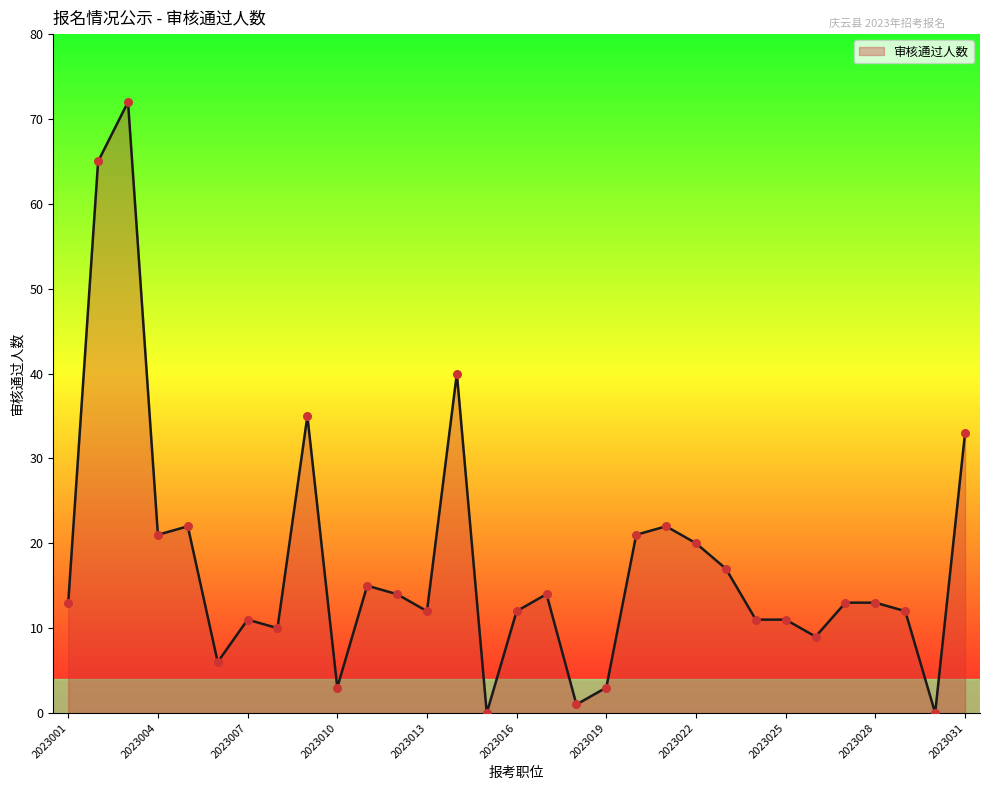

What is the difference between the maximum and minimum values?

72